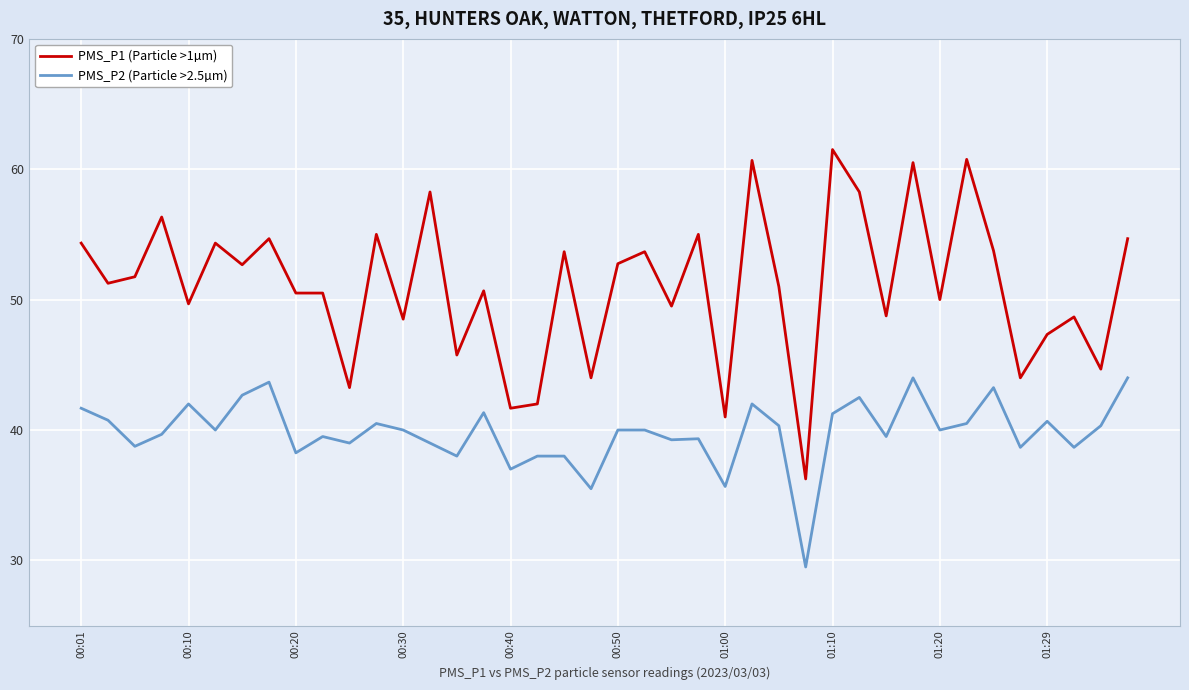

What is the minimum value for PMS_P2 (Particle >2.5µm)?

29.5